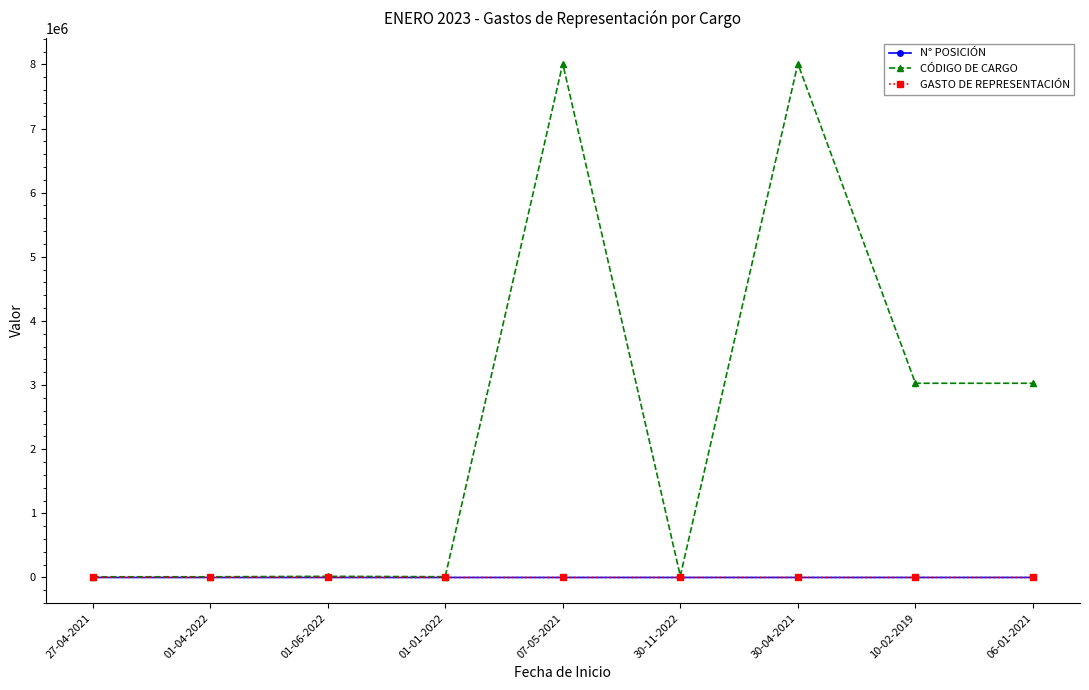

What position from the right is 01-01-2022?

6